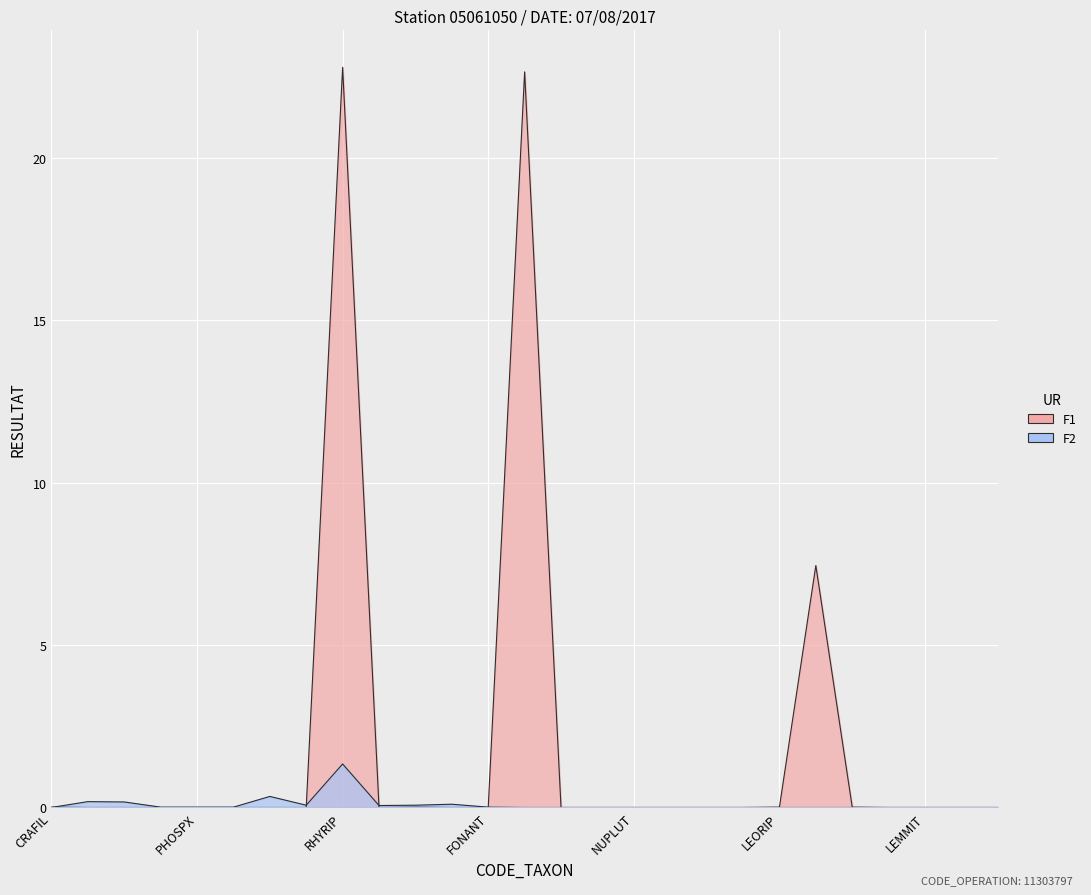

At how many categories does at least one series exceed 12?

2